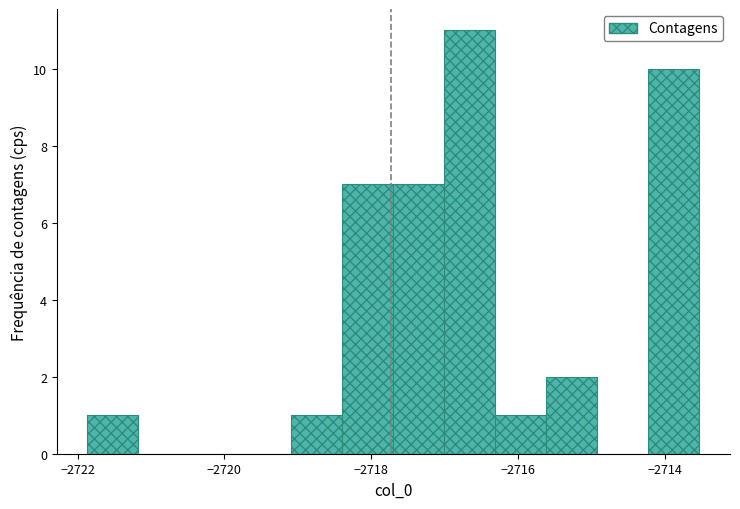

Read against the x-axis, roughly where is the centre of the tallest bar?

-2716.6